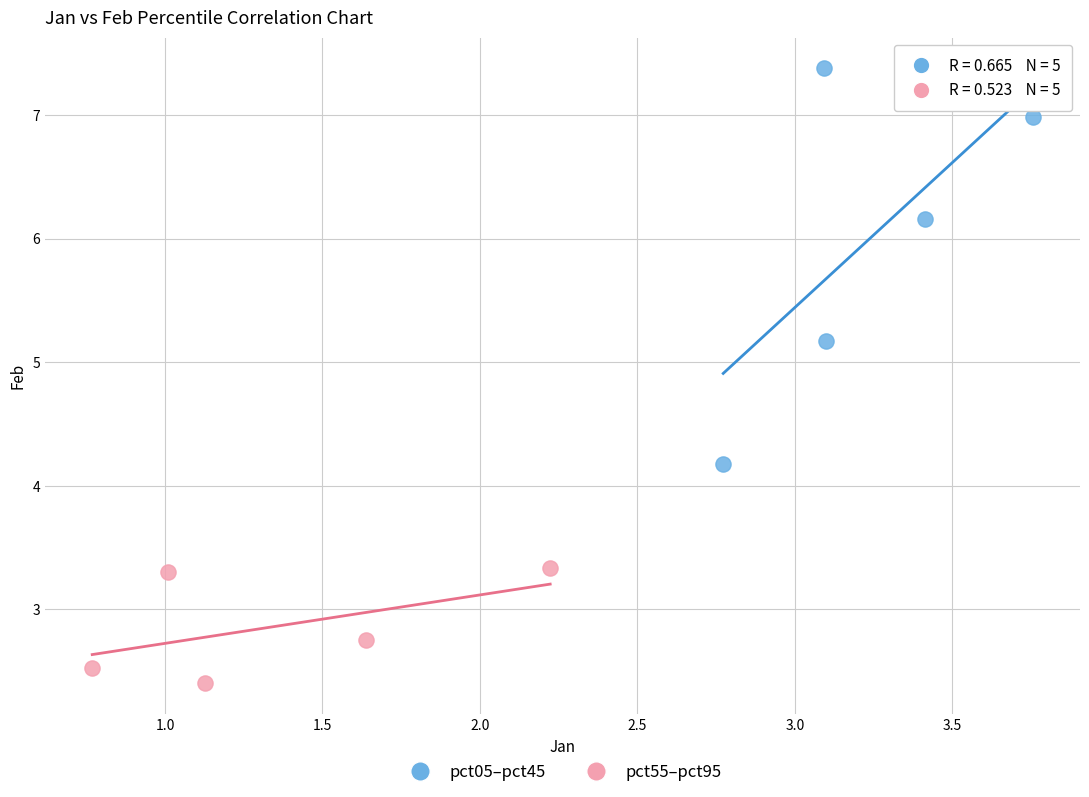

Which series reaches the maximum Y coordinate?

pct05–pct45